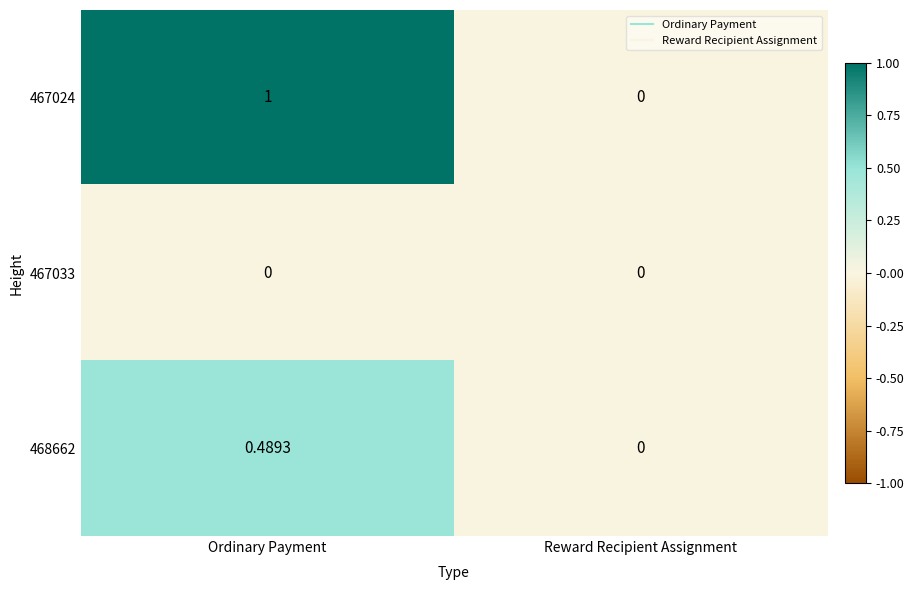

At which category does the chart reach its peak across all series?

Ordinary Payment